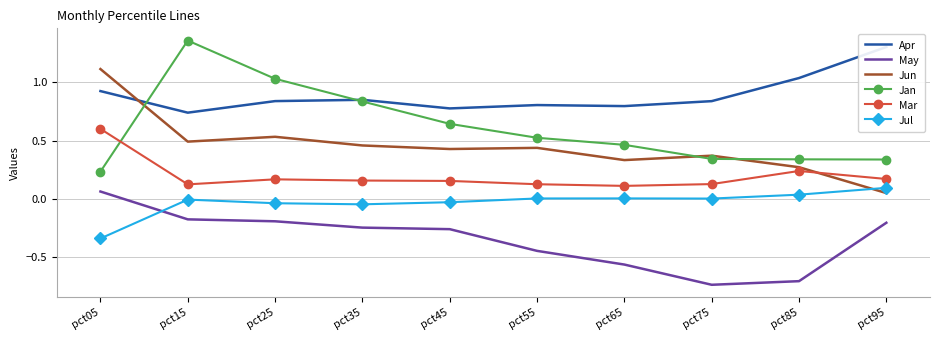

At how many categories does at least one series exceed 0?

10